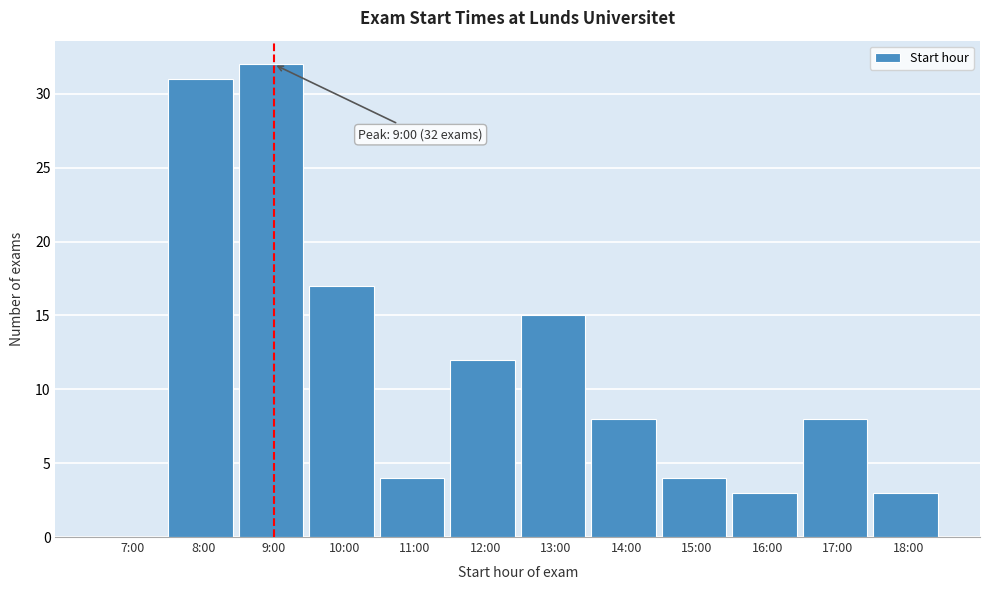

Reading right to left, extract all data points from this chart.

18:00=3	17:00=8	16:00=3	15:00=4	14:00=8	13:00=15	12:00=12	11:00=4	10:00=17	9:00=32	8:00=31	7:00=0